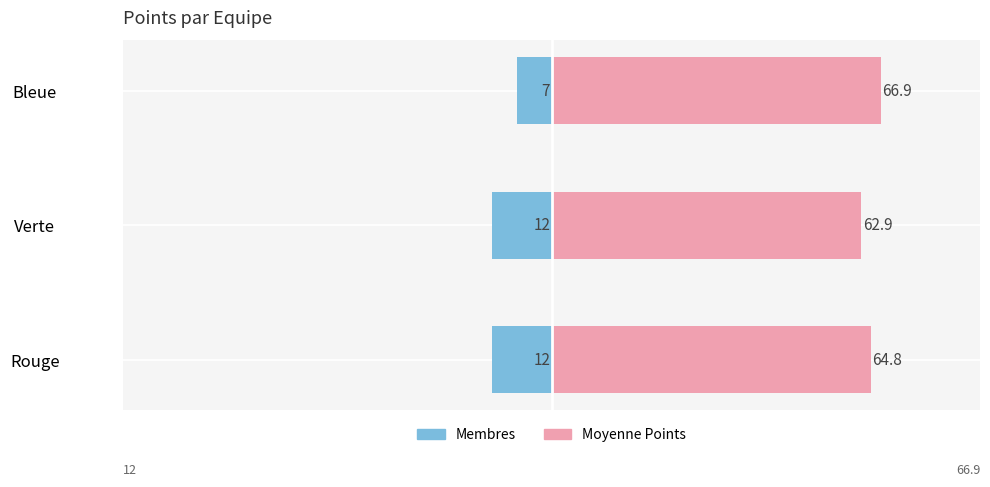

What is the average value of the Membres series?

-10.3